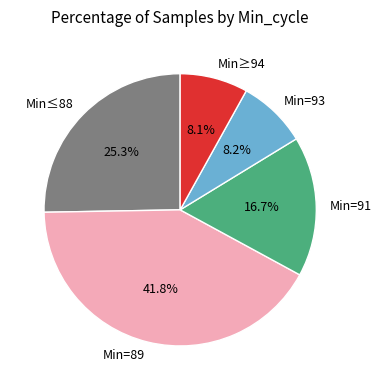

Is there a majority slice in this chart?

No